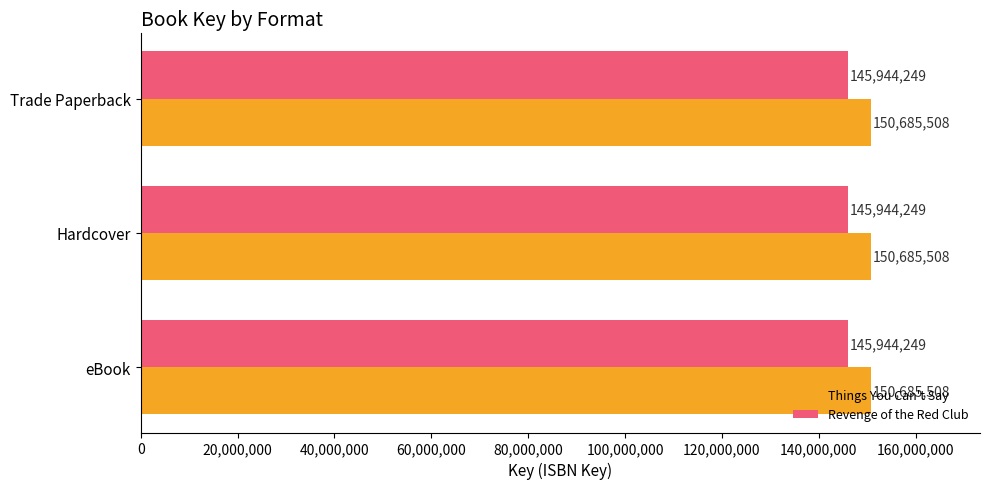

What is the minimum value for Revenge of the Red Club?

145944249